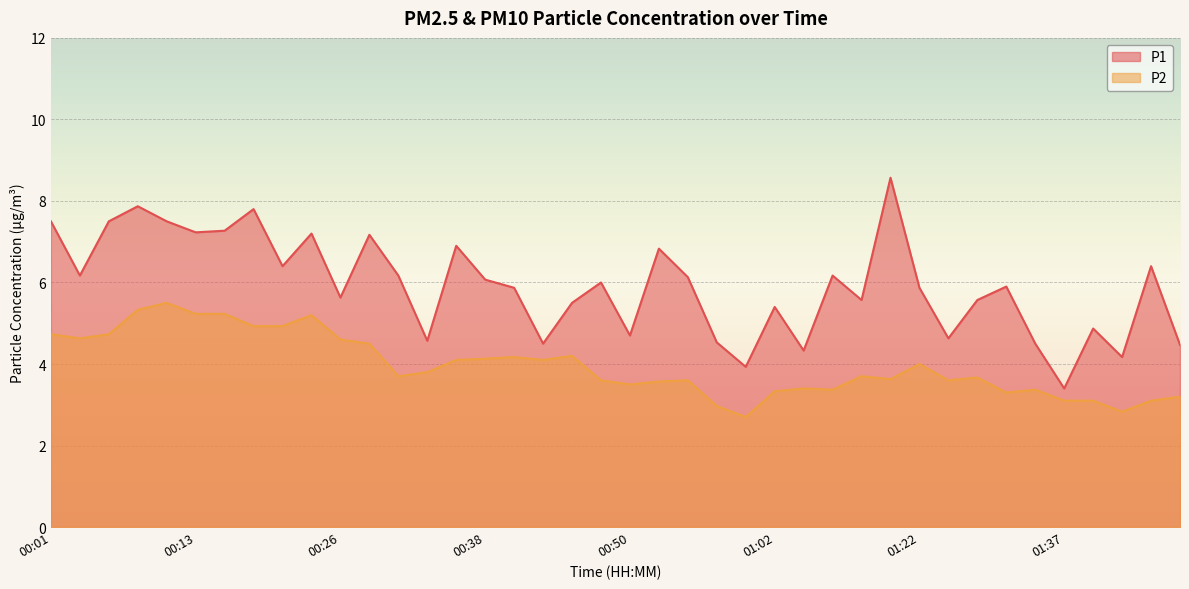

The P2 series shows 4.8 at 01:13. True or false?

False